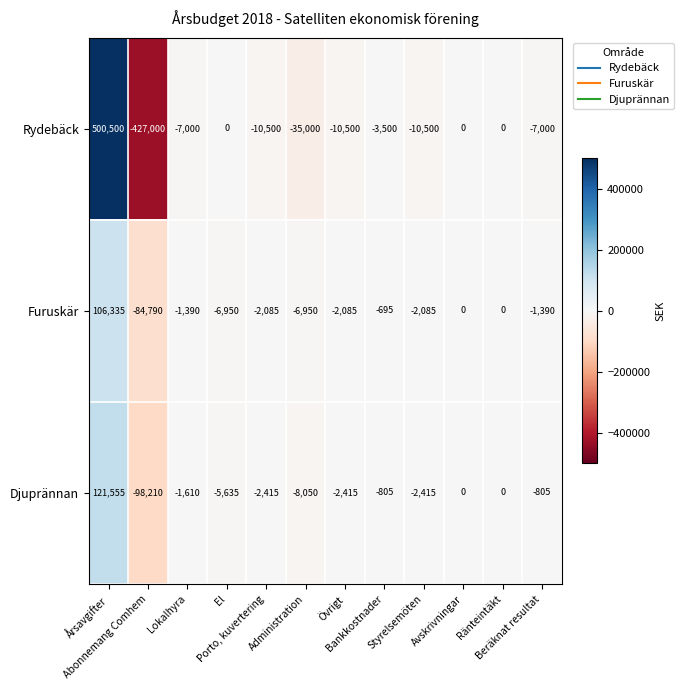

List the series in order of their peak value, highest first.

Rydebäck, Djuprännan, Furuskär